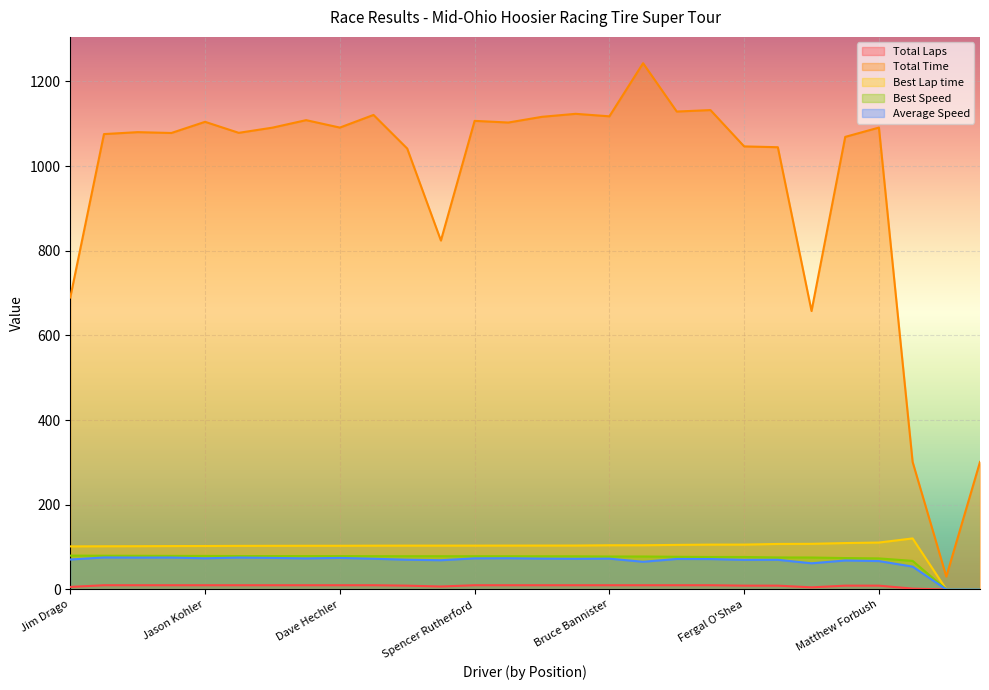

What is the maximum value for Total Laps?

10.0